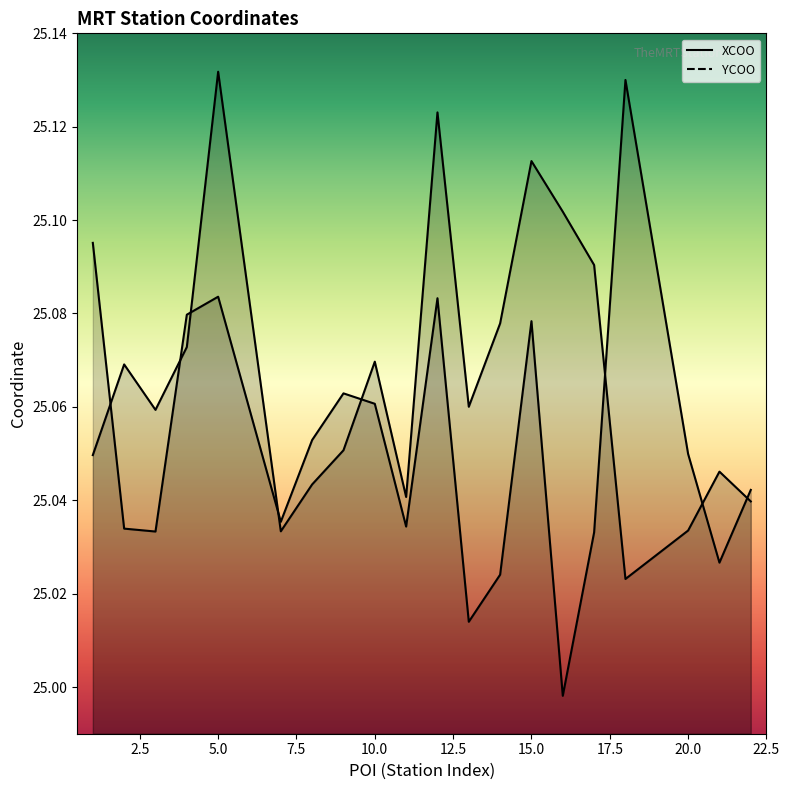

Which category has the lowest value in the YCOO series?

16